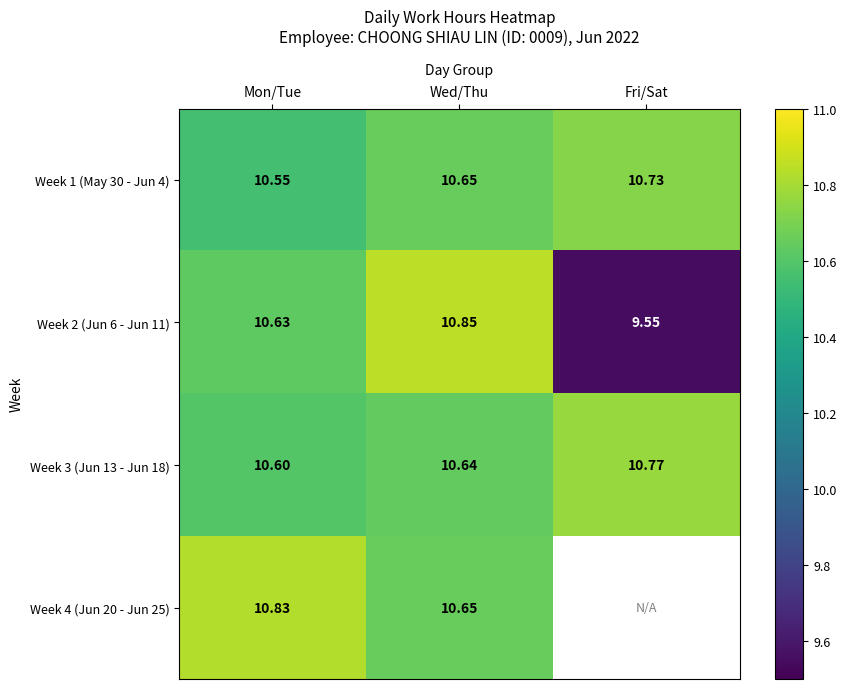

At how many categories does at least one series exceed 10?

3